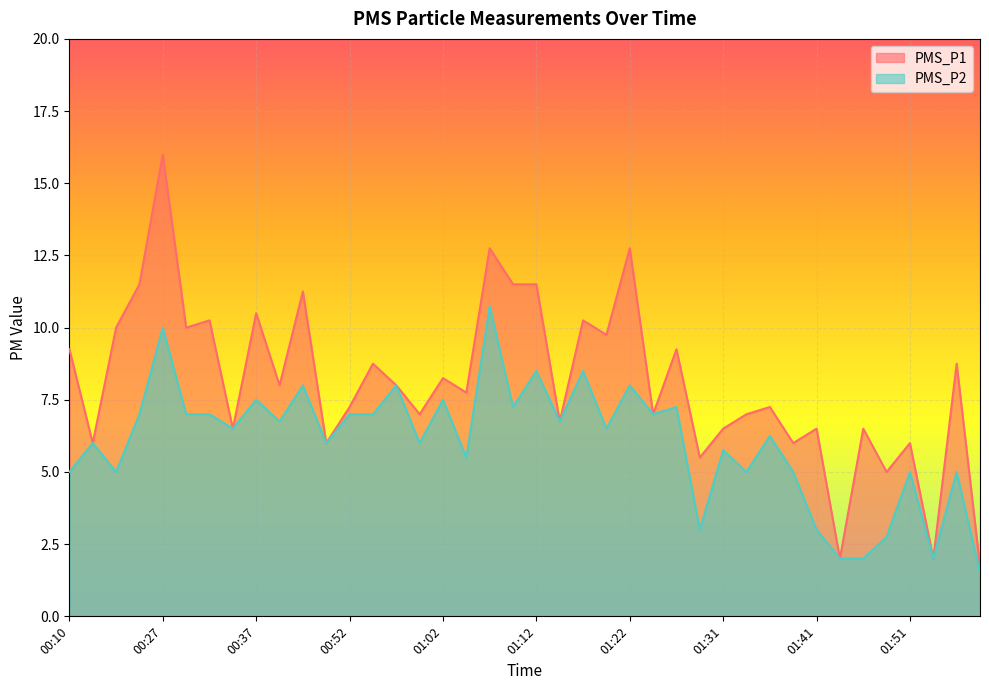

At which label is PMS_P1 closest to 8?

00:40